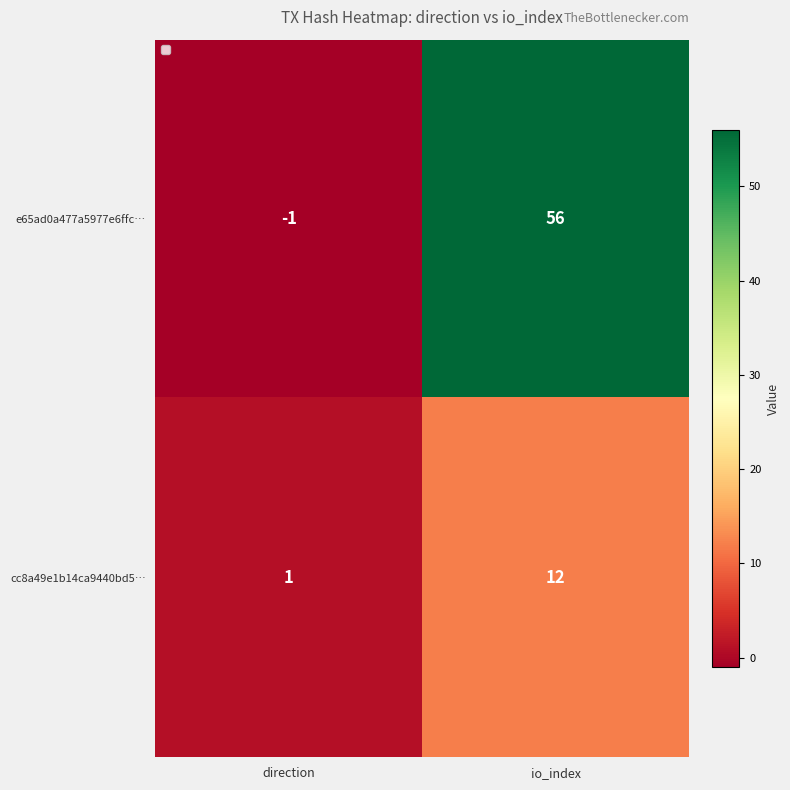

Reading left to right, extract all data points from this chart.

e65ad0a477a5977e6ffc…: -1	56
cc8a49e1b14ca9440bd5…: 1	12